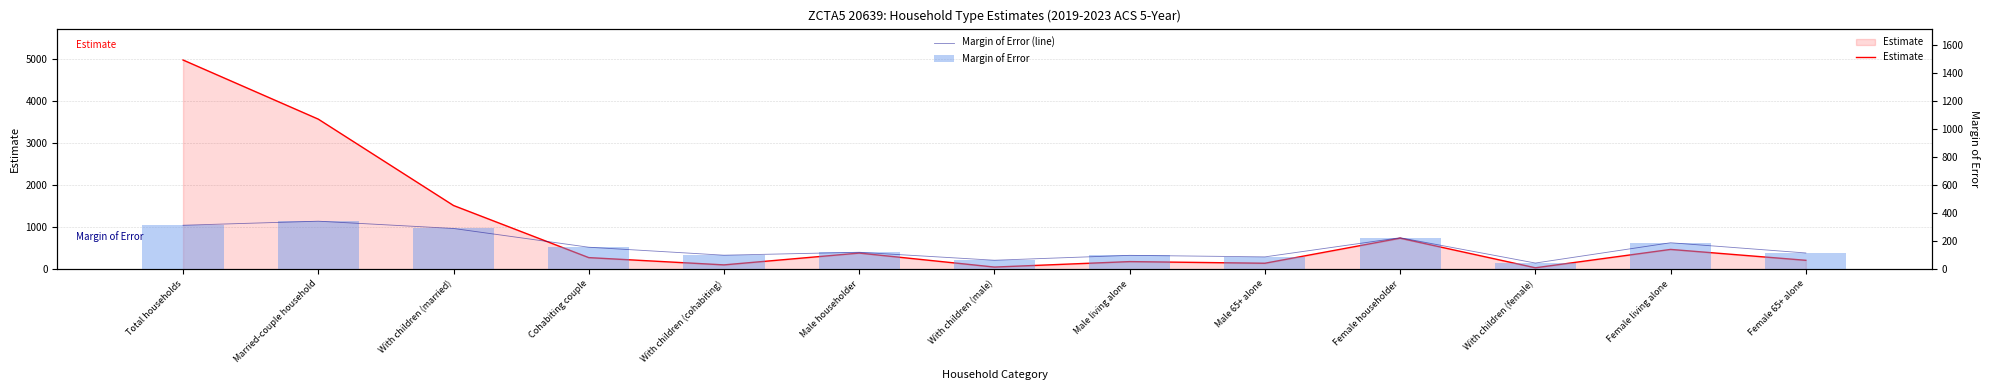

How many data points does each series have?

13